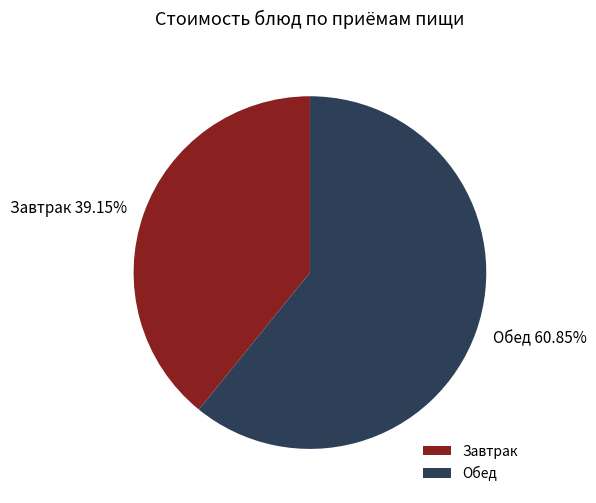

Approximately how many times larger is the value at Завтрак compared to Обед?

0.6